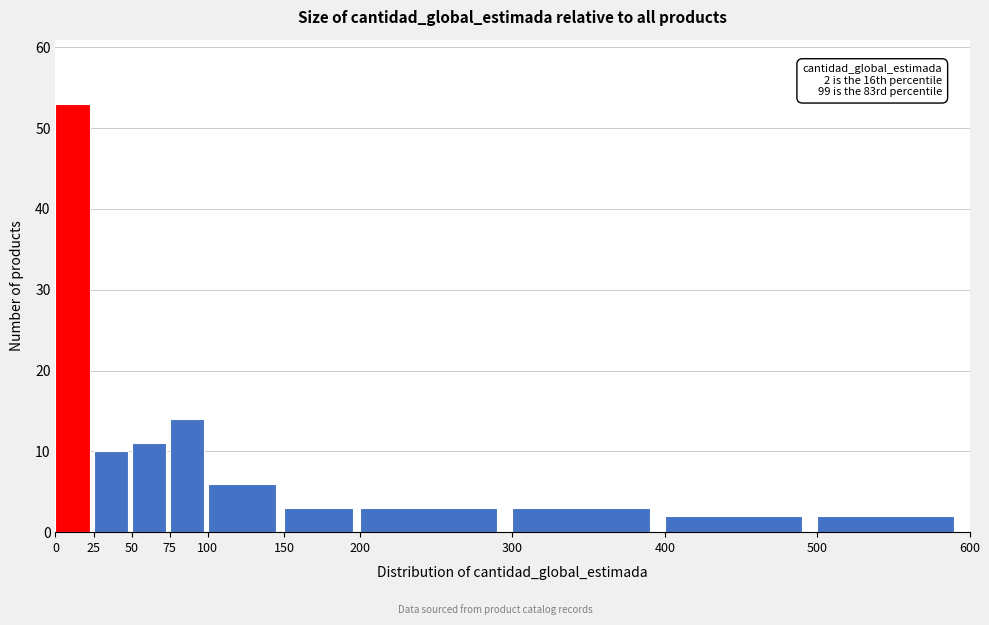

Which range on the x-axis has the tallest bar?

0 to 25